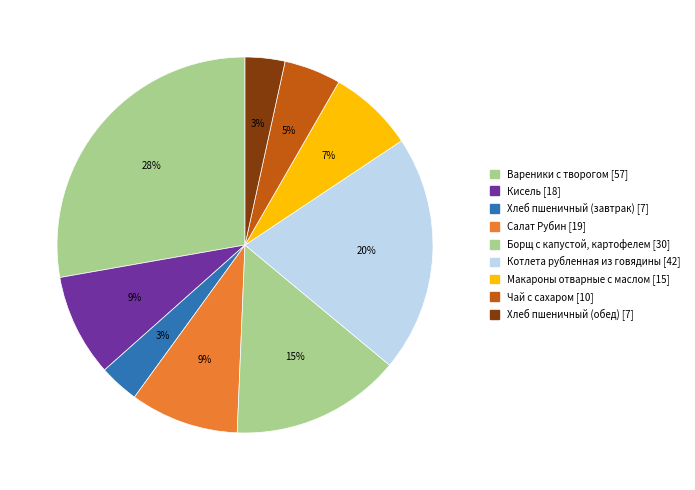

What is the change in value from Борщ с капустой, картофелем to Чай с сахаром?

-19.9